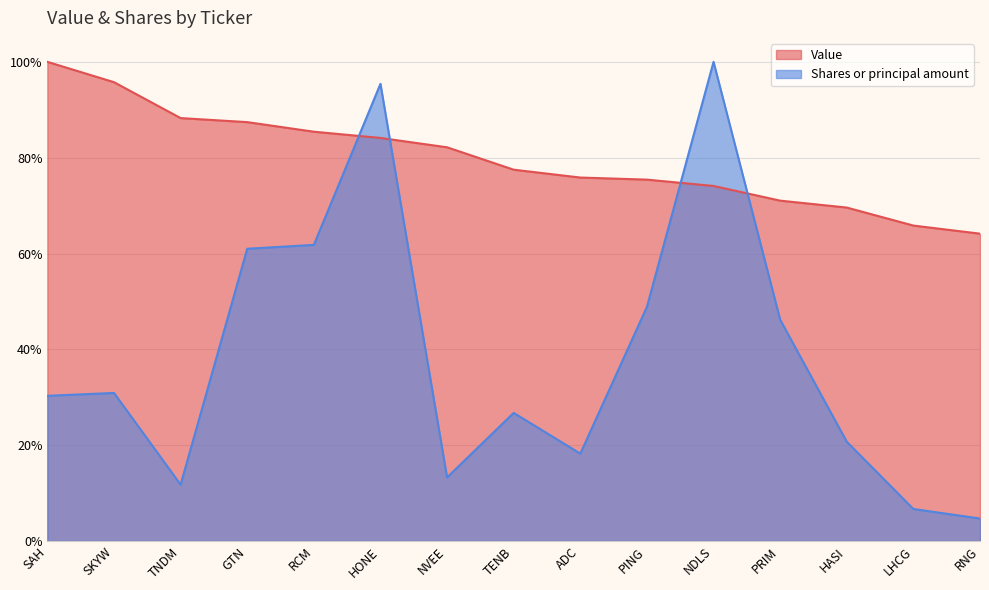

True or false: Shares or principal amount has more than 2 points higher than both neighbors.

True